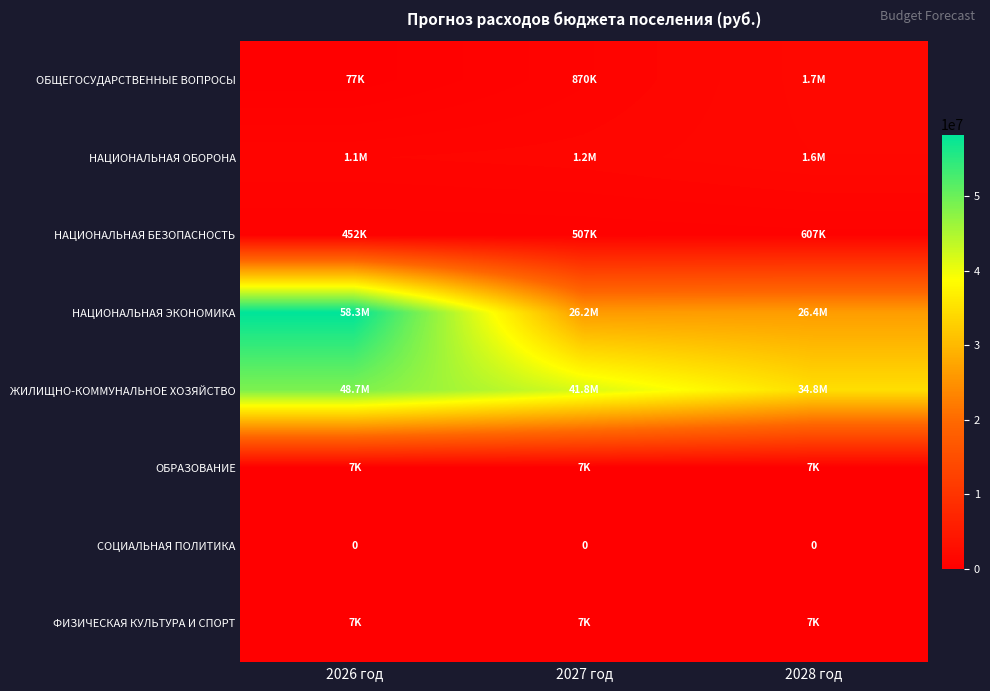

The value of ФИЗИЧЕСКАЯ КУЛЬТУРА И СПОРТ at 2027 год is 3289.0. True or false?

False